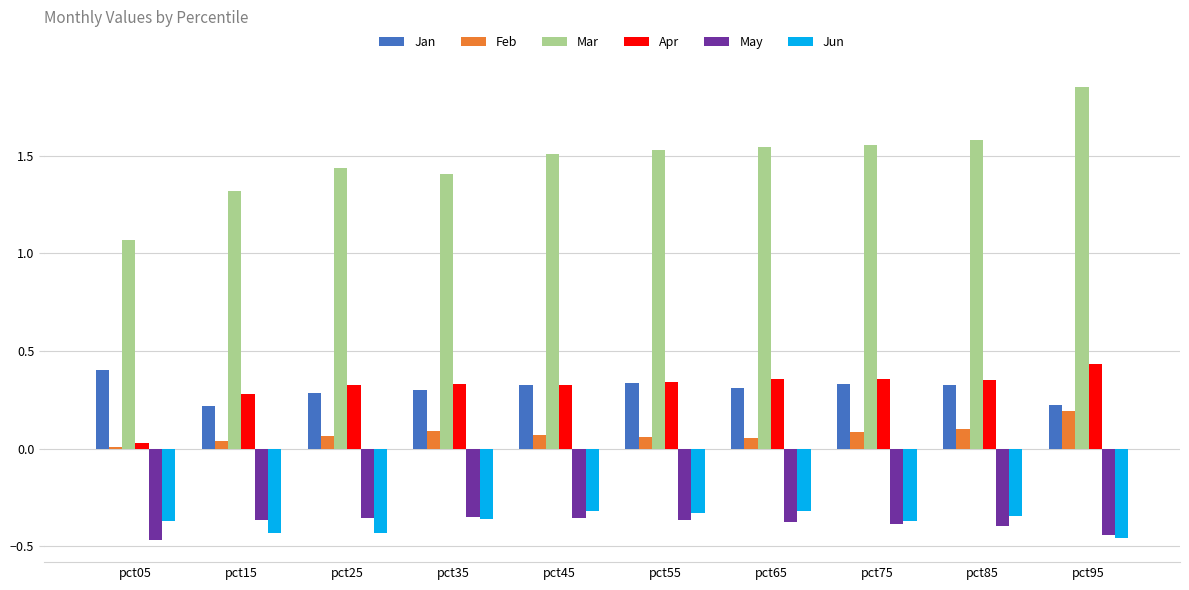

What is the sum of all Jun values?

-3.7